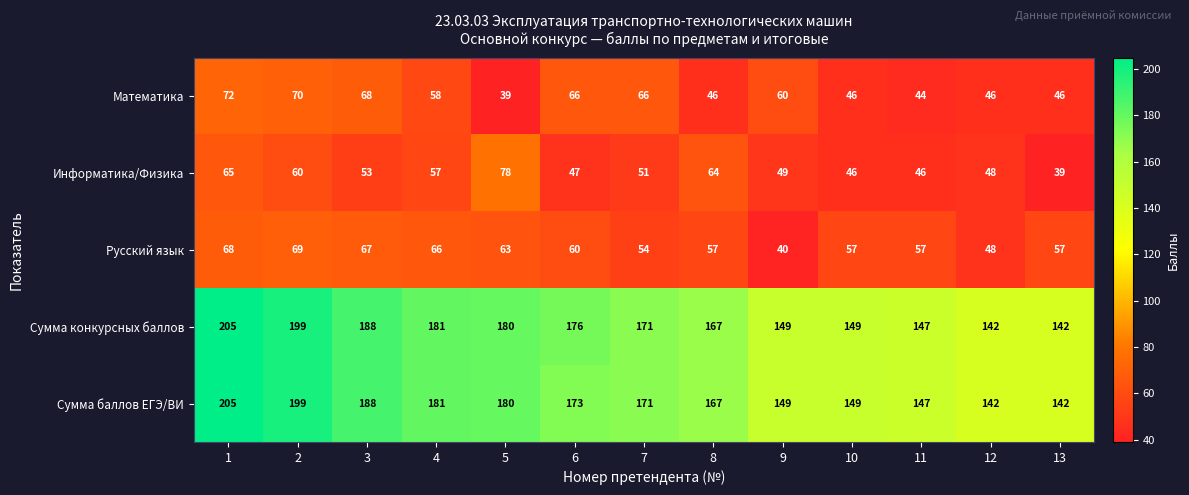

Is it true that Информатика/Физика equals 51 at 7?

True